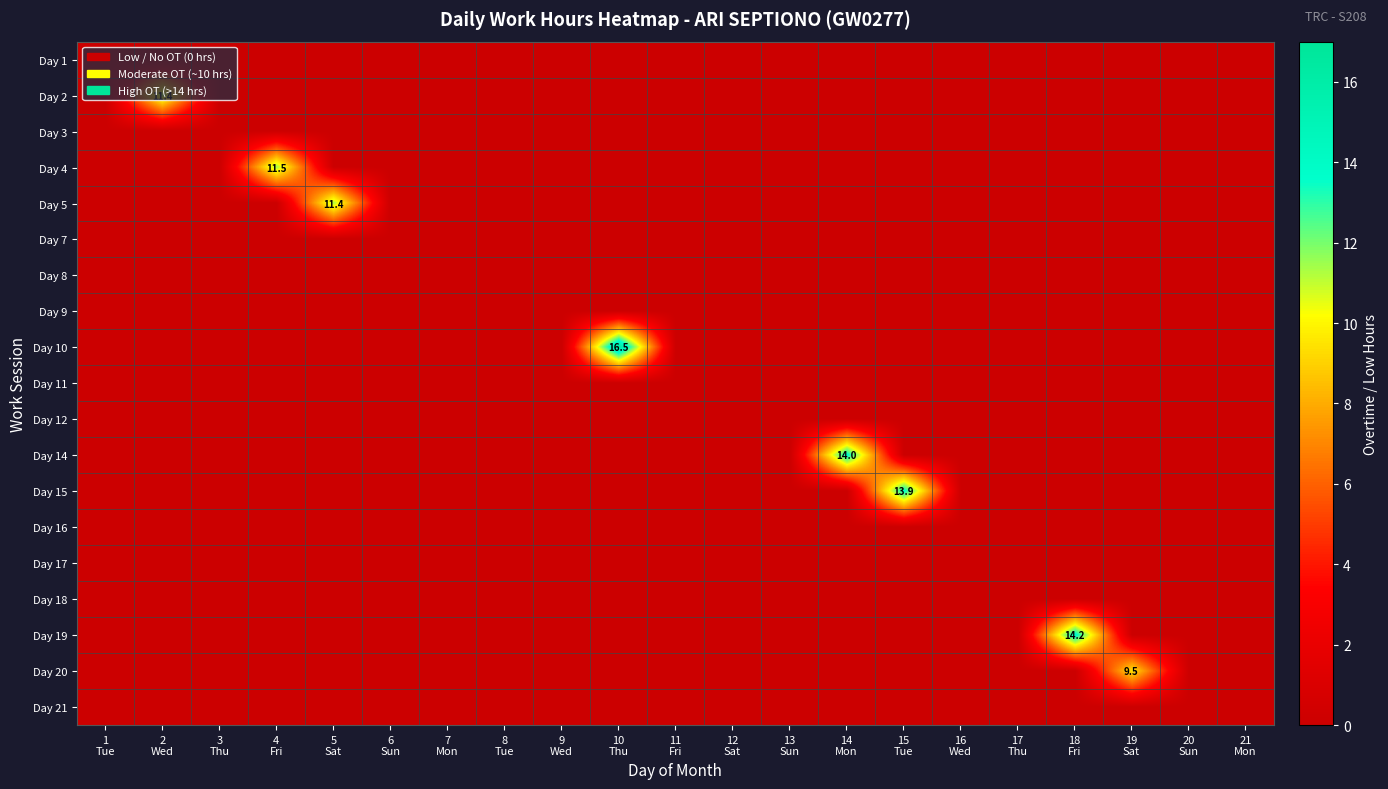

True or false: Day 9 has a value of 0.0 at 21 Mon.

True